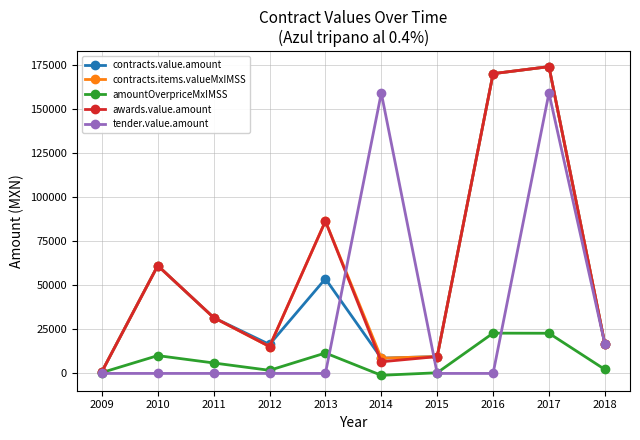

The contracts.items.valueMxIMSS series shows 170234.6 at 2016. True or false?

True